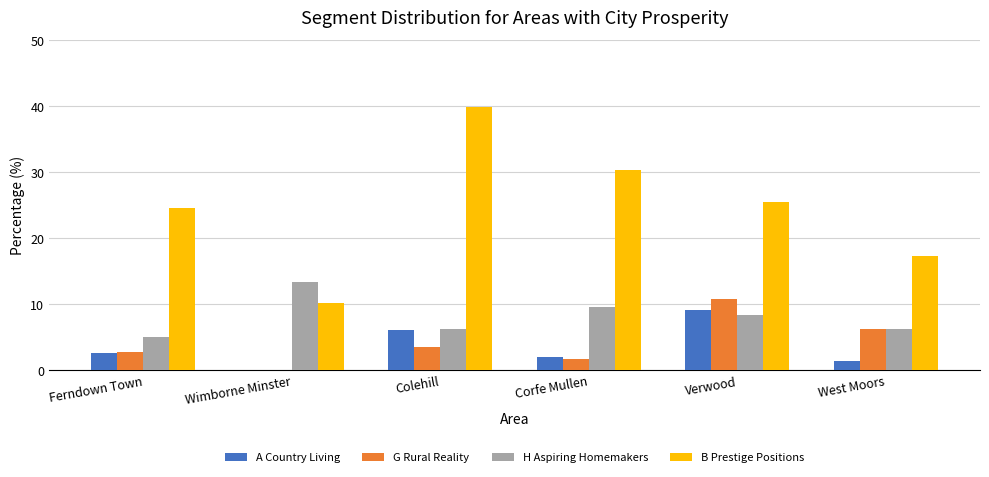

What is the approximate value of A Country Living at West Moors?

1.3